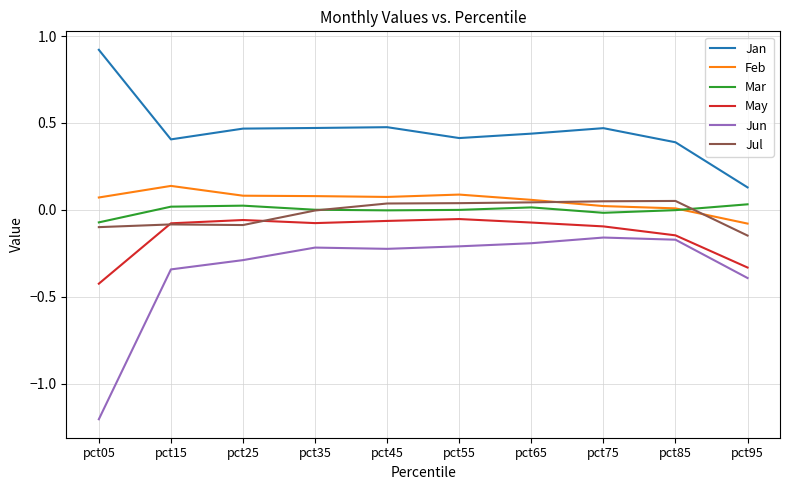

The May series shows -0.6 at pct95. True or false?

False